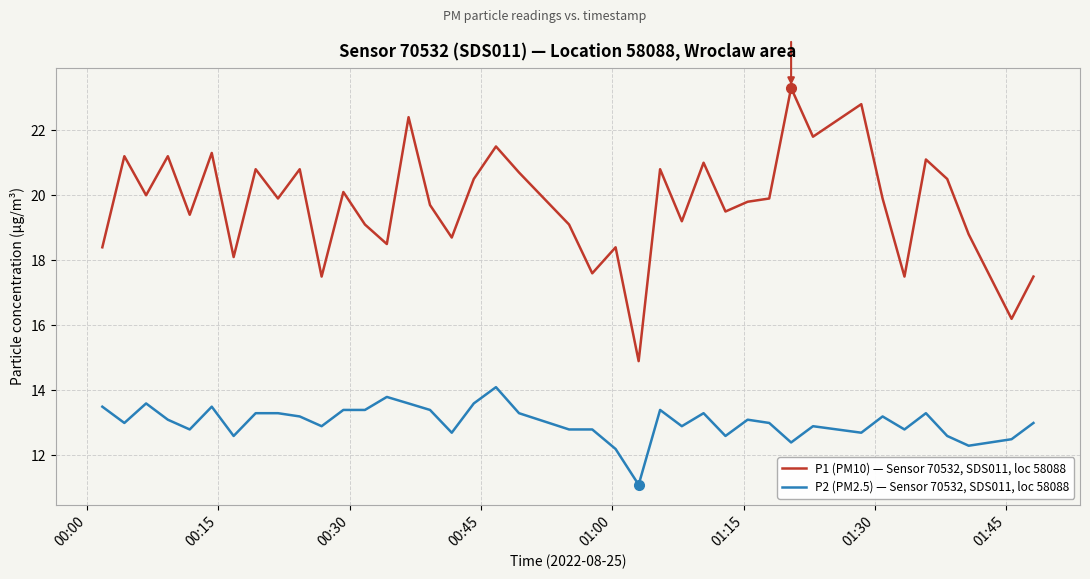

True or false: P2 (PM2.5) — Sensor 70532, SDS011, loc 58088 and P1 (PM10) — Sensor 70532, SDS011, loc 58088 cross at least once.

False